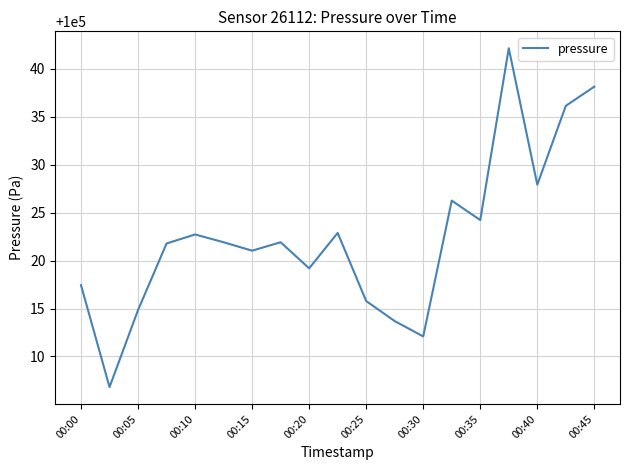

The chart shows a value of 100012.1 at 00:30. True or false?

True